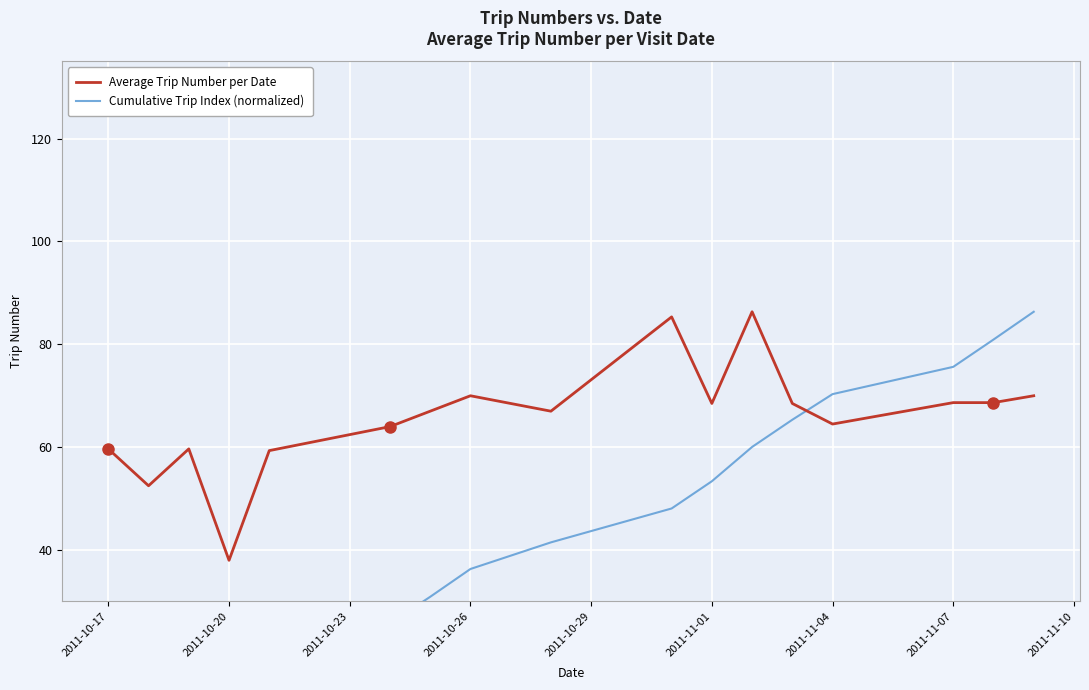

What is the highest value of the Average Trip Number per Date series?

86.3